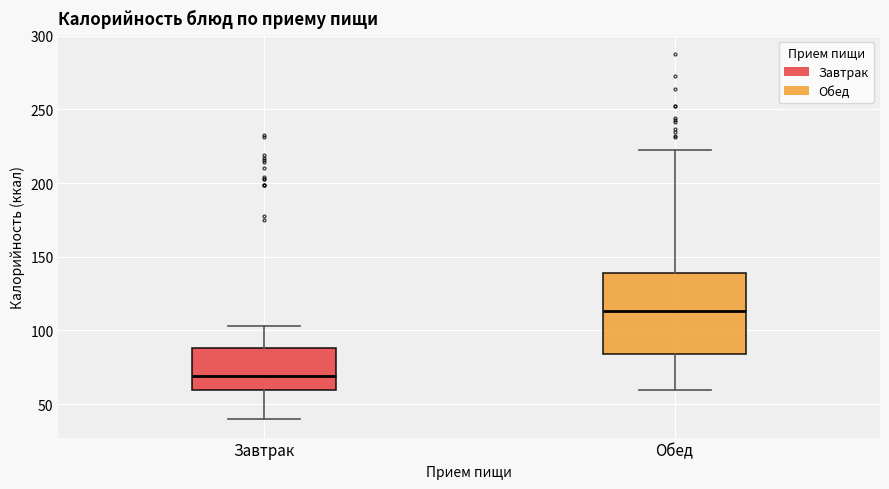

Which box is the tallest, from its lower edge to its upper edge?

Обед